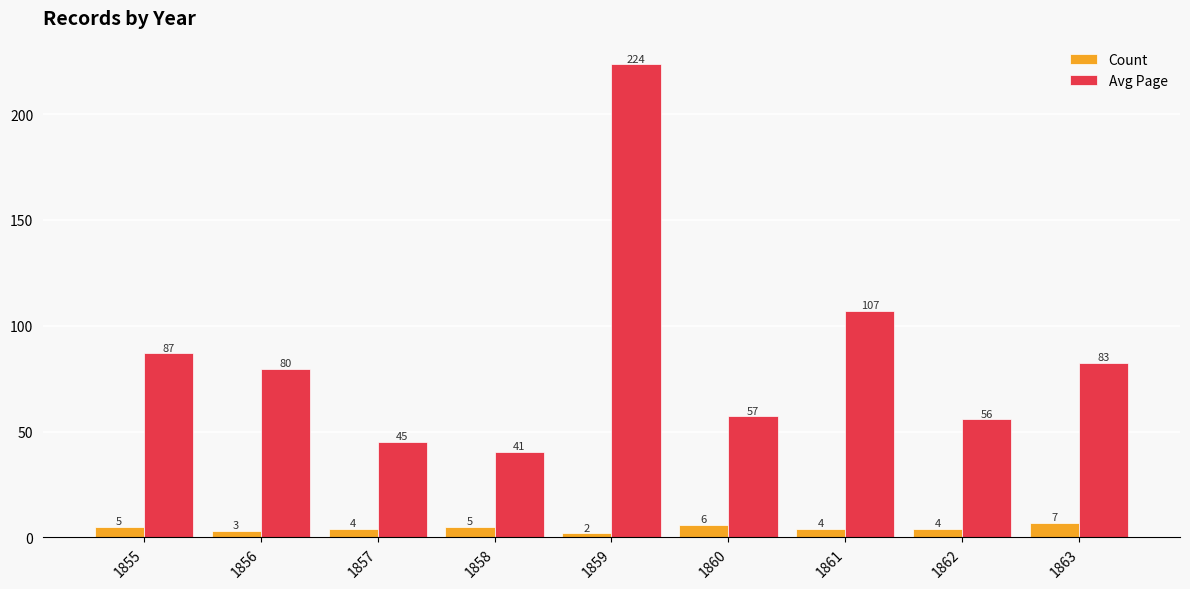

What is the spread (max minus min) of values at 1861?

103.0